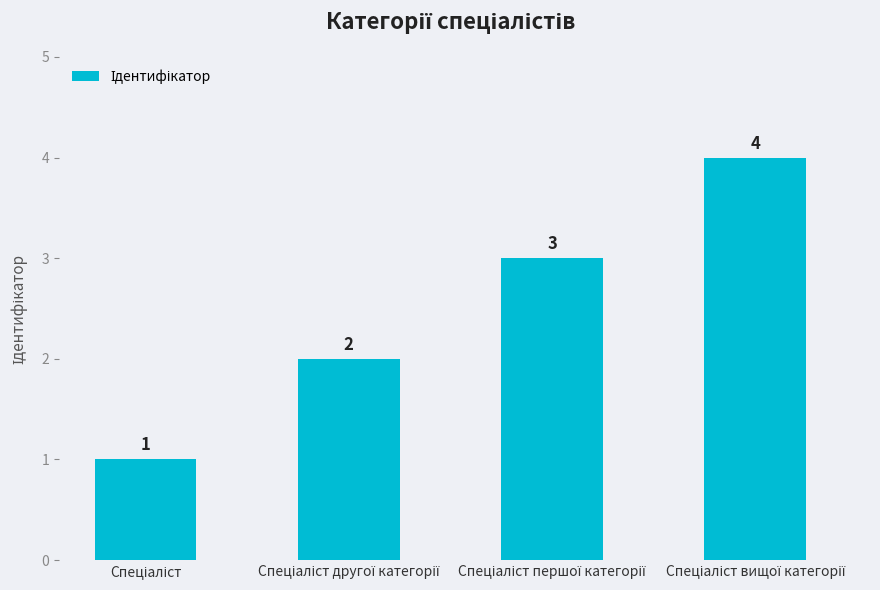

How many values are between 2 and 4?

3